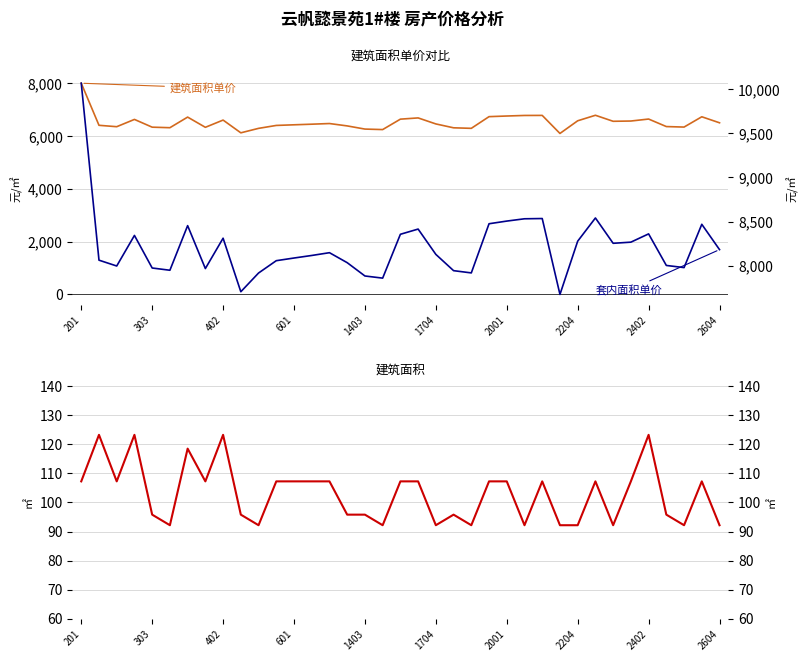

True or false: 套内面积单价（元/㎡） and 建筑面积单价（元/㎡） cross at least once.

False